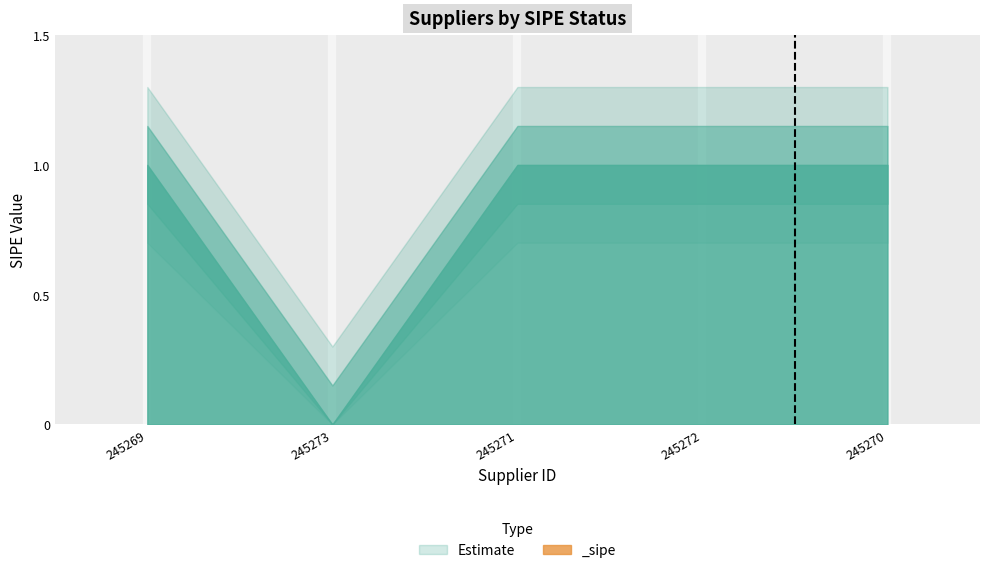

Reading left to right, transcribe all the data shown in this chart.

1	0	1	1	1